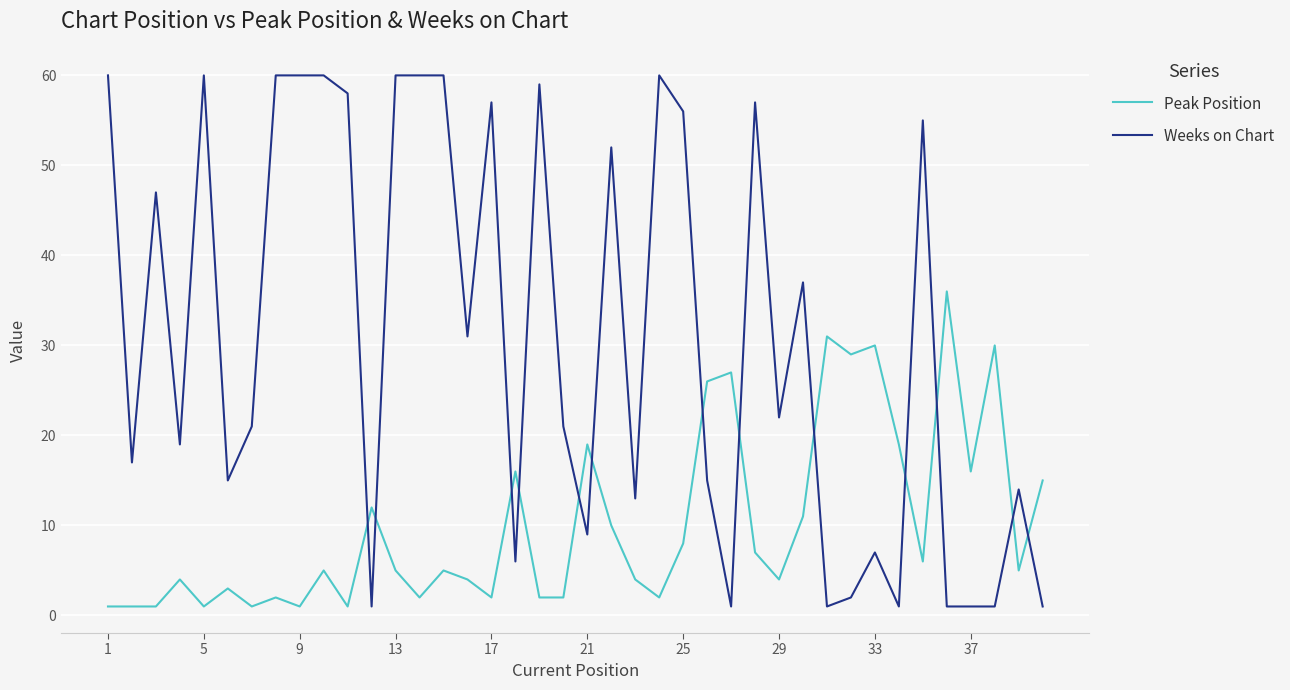

What is the difference between the maximum and minimum values in the Weeks on Chart series?

59